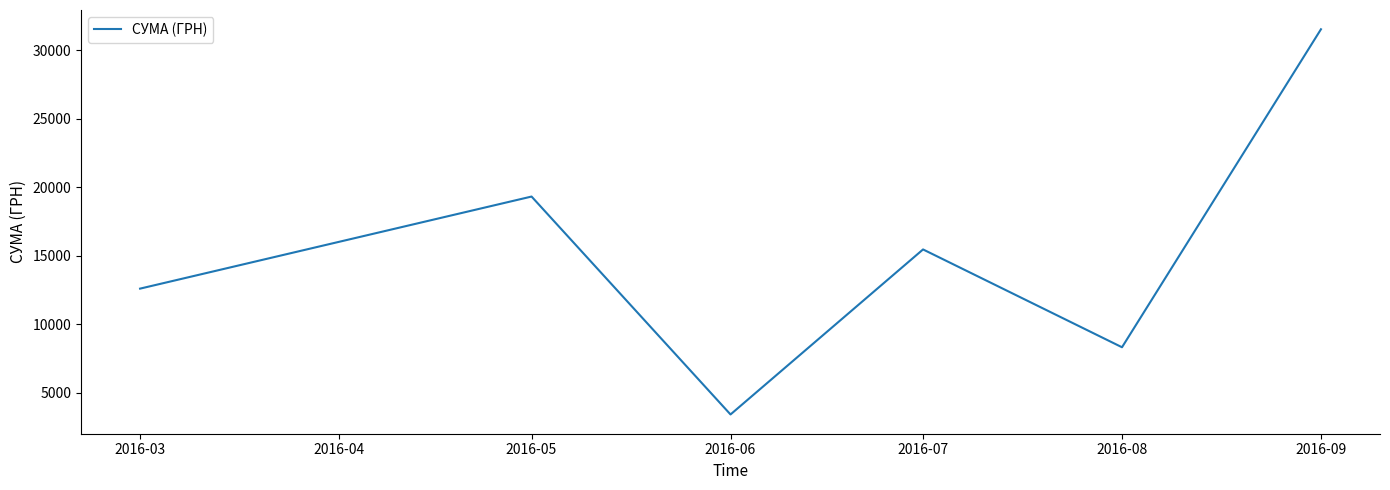

How many interior local peaks (higher than both neighbors) does the data have?

2